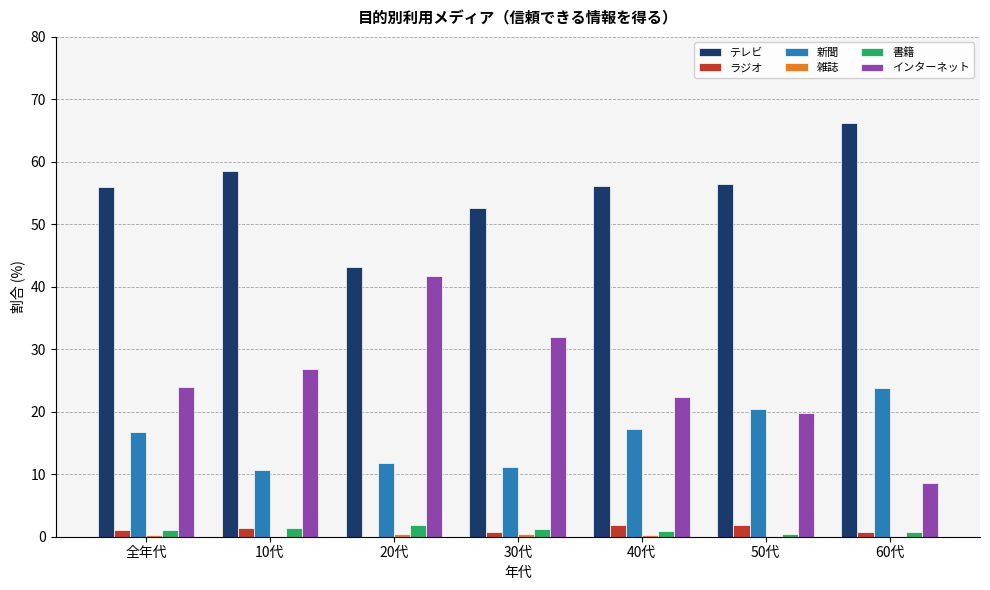

True or false: テレビ has a value of 95.9 at 10代.

False